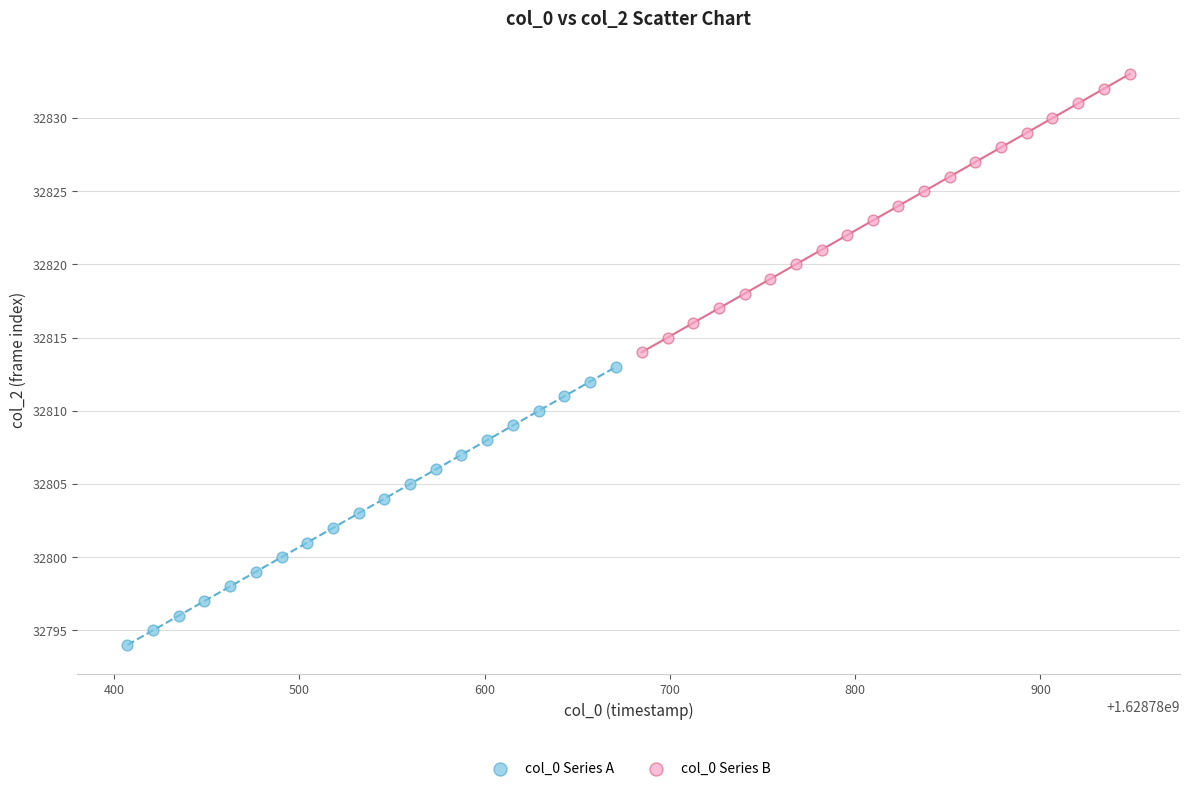

Which series reaches the maximum Y coordinate?

col_0 Series B